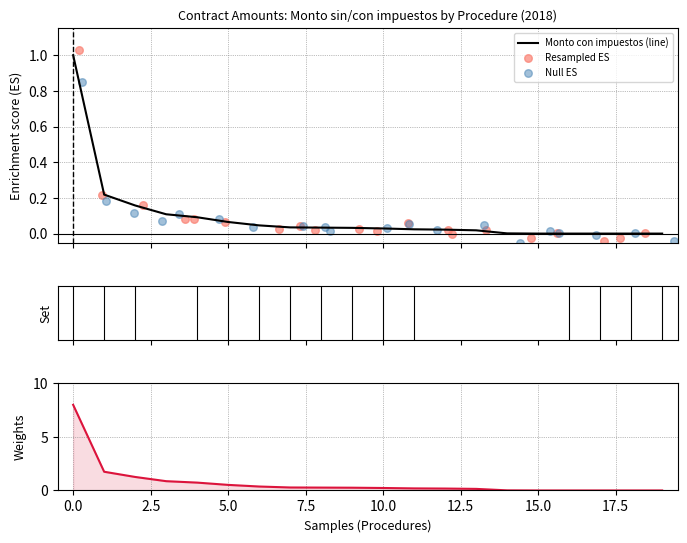

At how many categories does at least one series exceed 3?

1